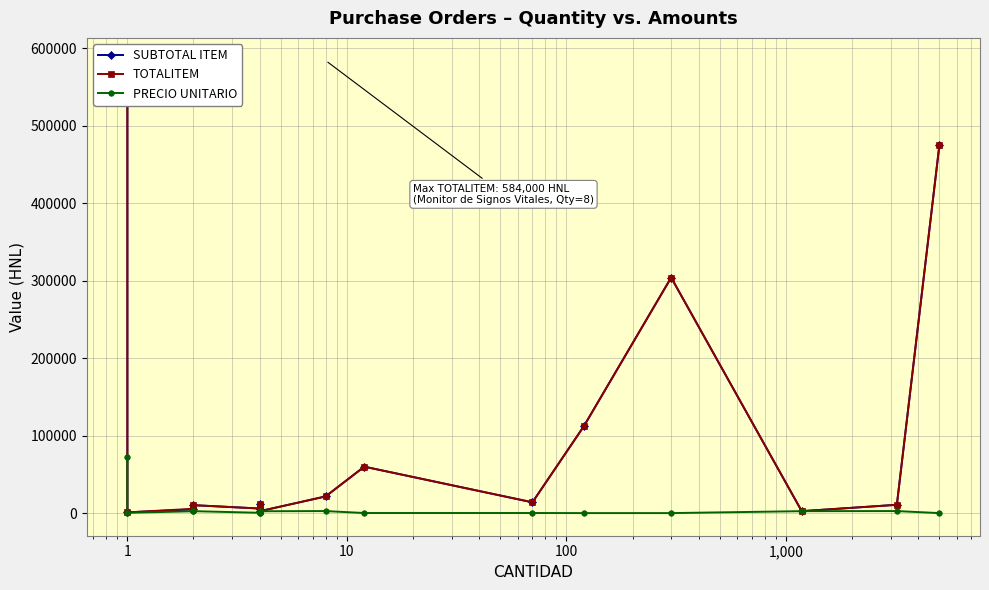

What is the maximum value for TOTALITEM?

584000